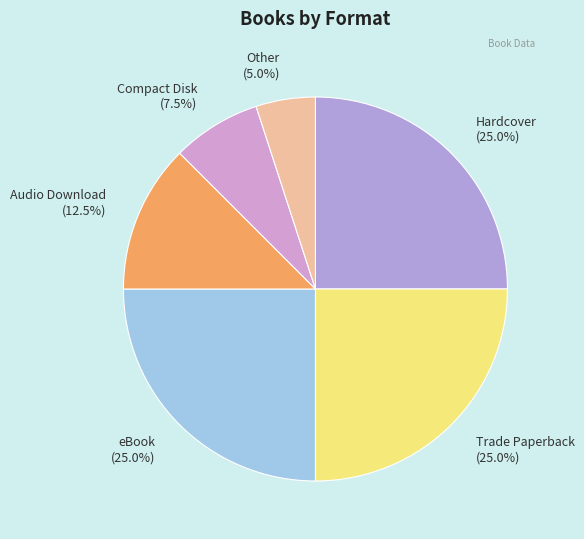

Does eBook (25.0%) represent more than half of the total?

No